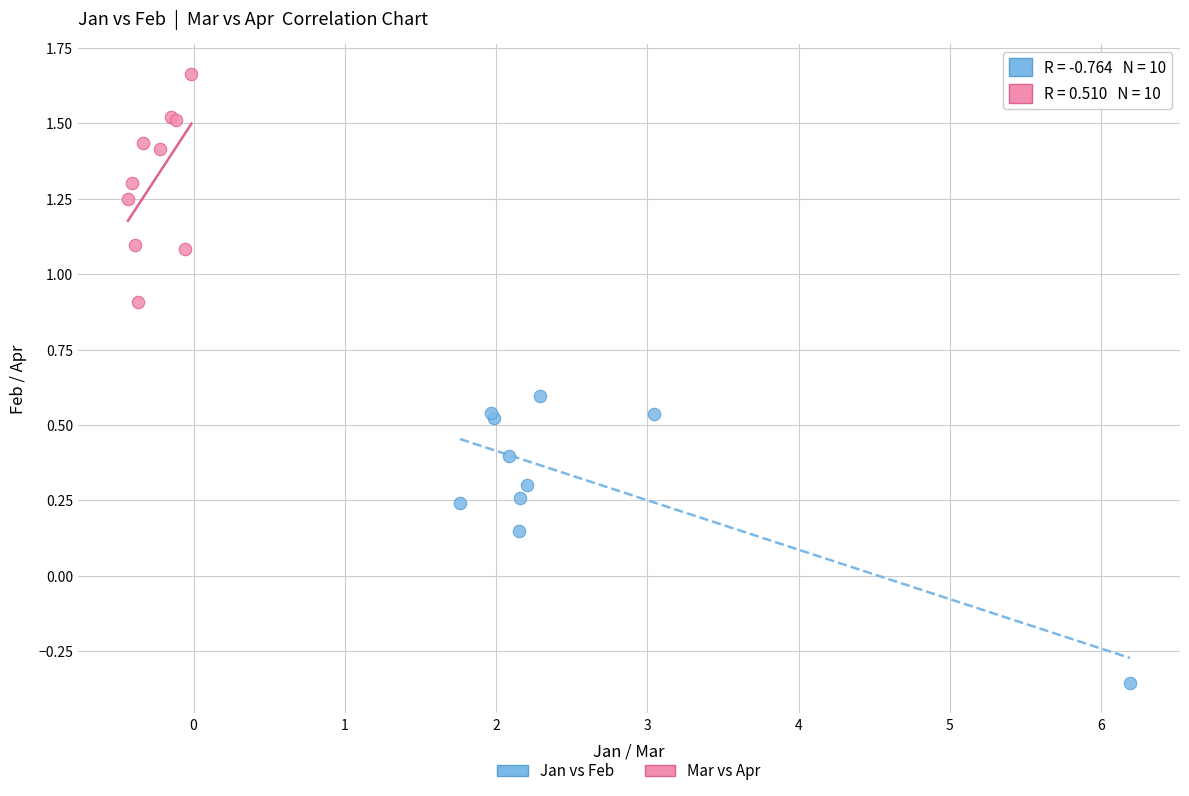

Which series has the widest spread of Y values?

Jan vs Feb